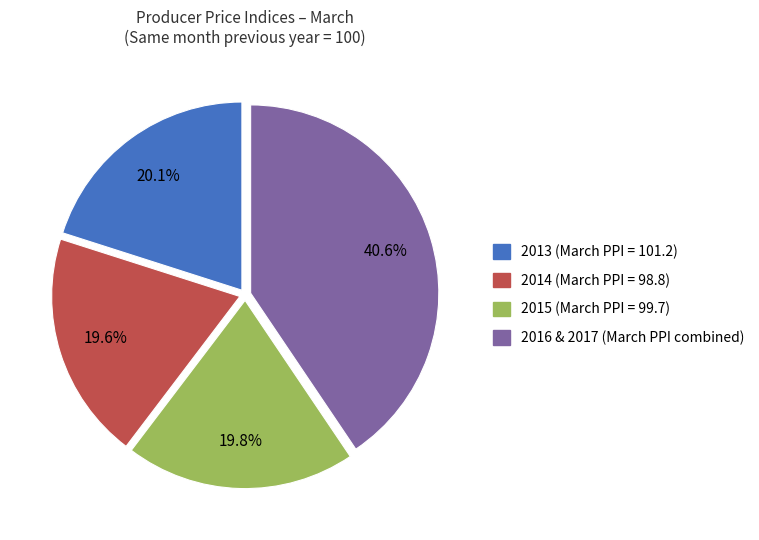

Is there any slice that represents more than half of the pie?

No